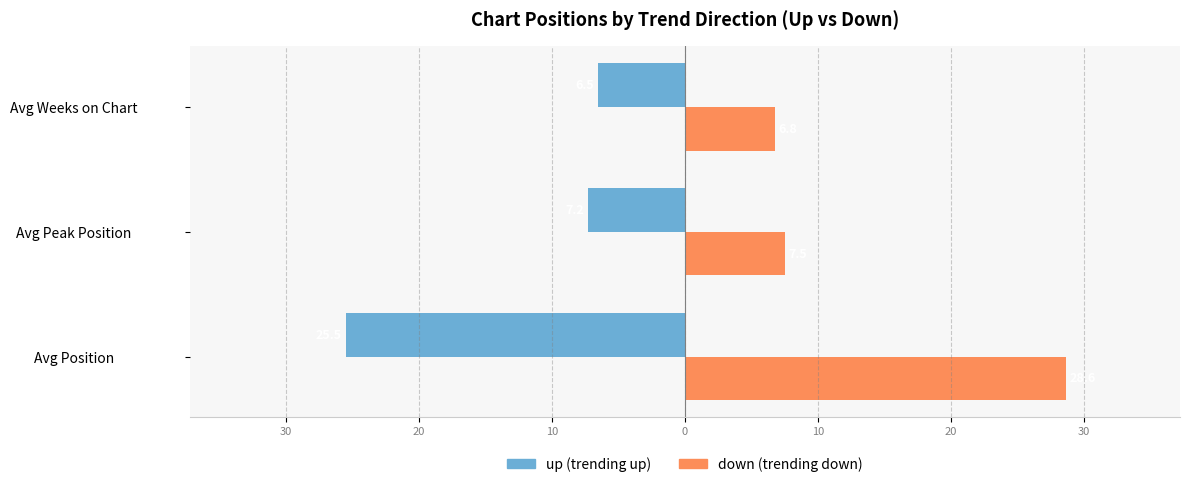

How many bars are there in each group?

2